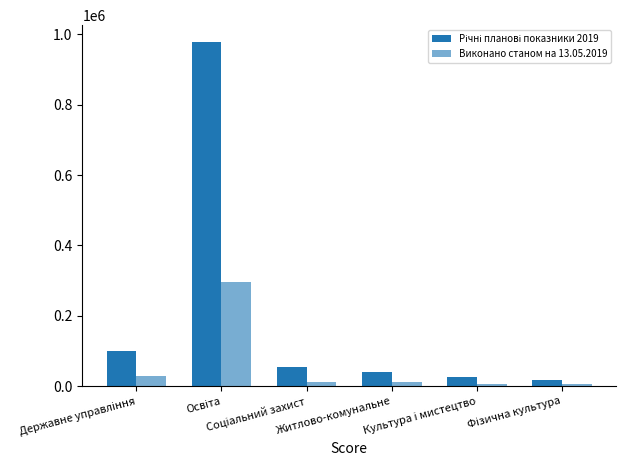

How many series are shown in this chart?

2